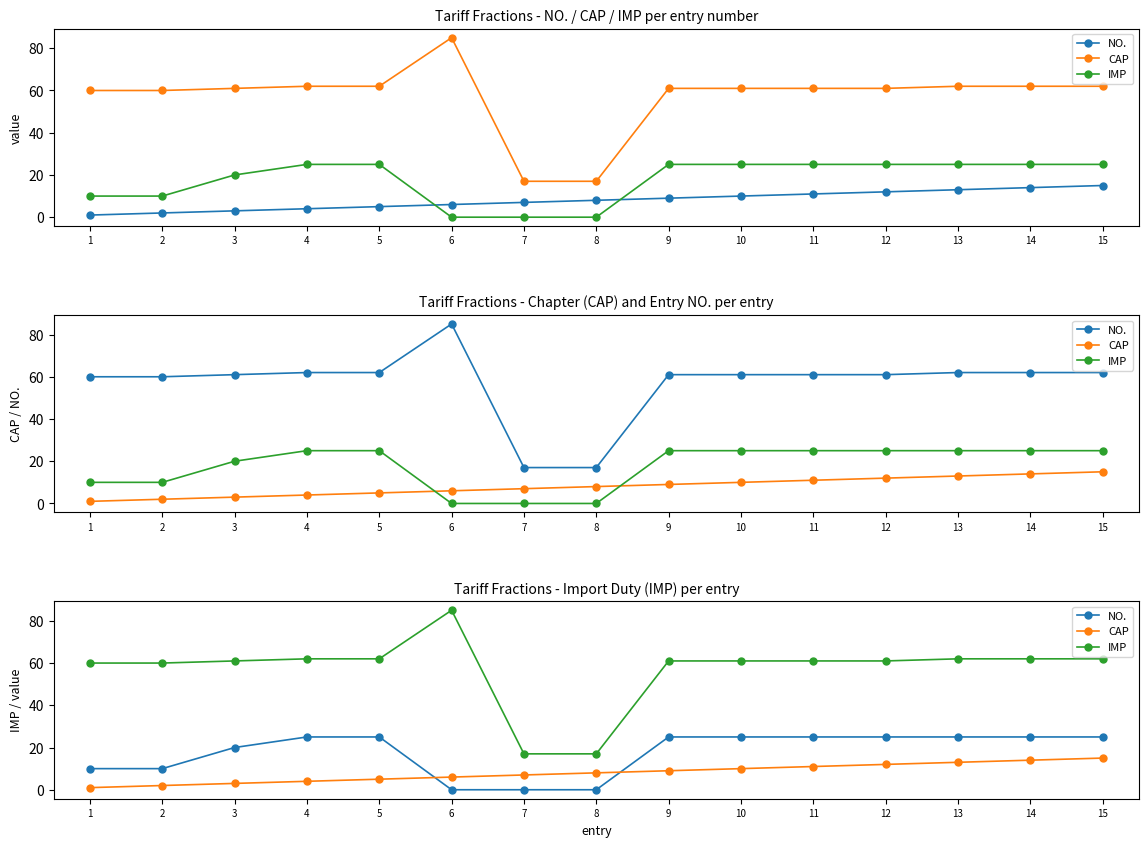

What is the total value across all series at 11?

97